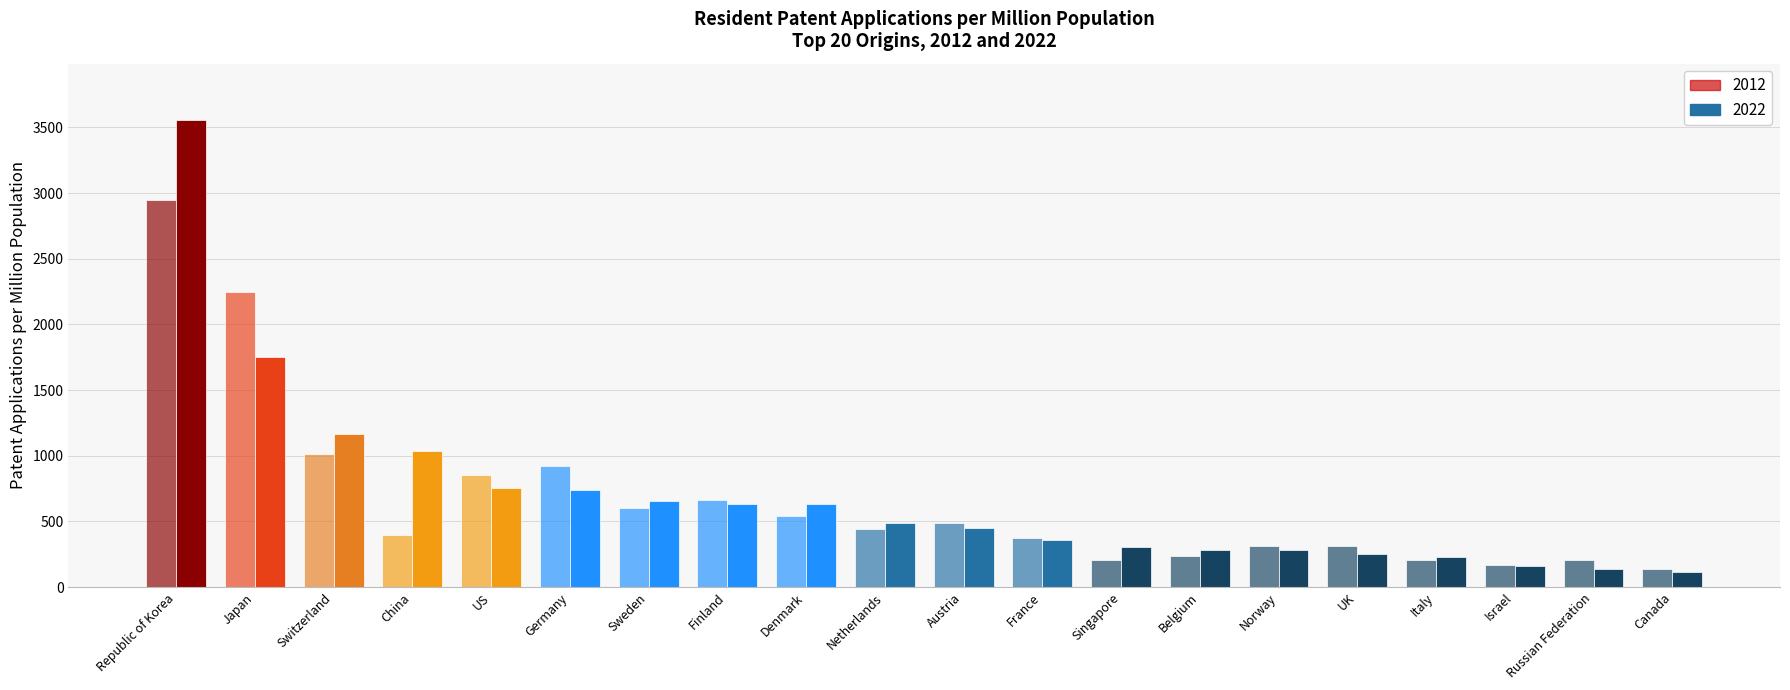

True or false: 2012 has a value of 1154.6 at Finland.

False